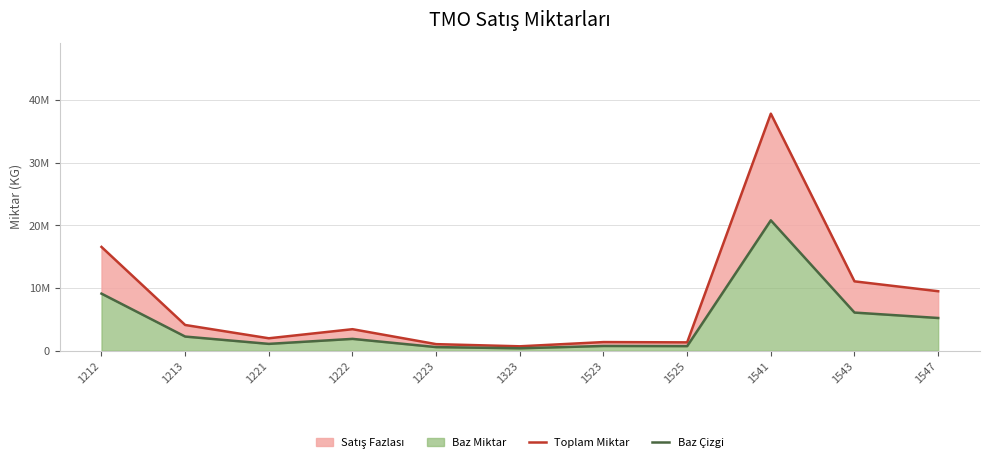

What is the highest value of the Toplam Miktar series?

37861401.0